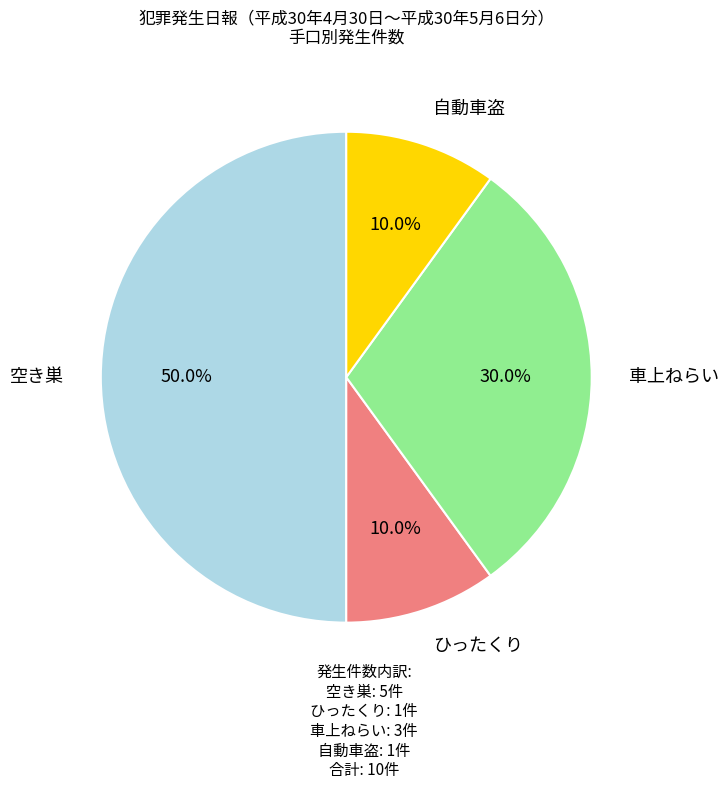

To the nearest percent, what is the difference between the largest and smallest slice percentages?

40%